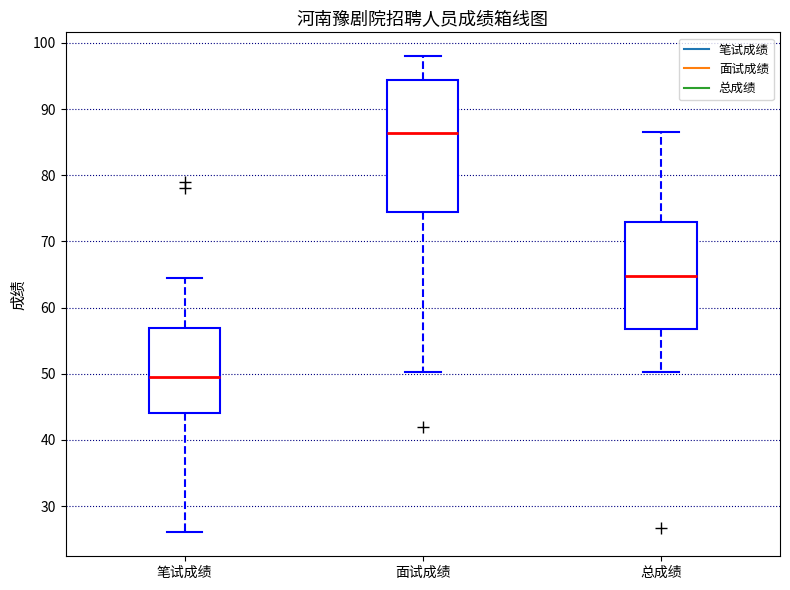

Reading left to right, read every box against the y-axis: the position of its median line, the range the box covers, and the ends of its whiskers. The values are not printed on the chart, so give them approximately, as read against the axis.

笔试成绩: median 50, box 44 to 57, whiskers 26 to 65
面试成绩: median 86, box 74 to 94, whiskers 50 to 98
总成绩: median 65, box 57 to 73, whiskers 50 to 87